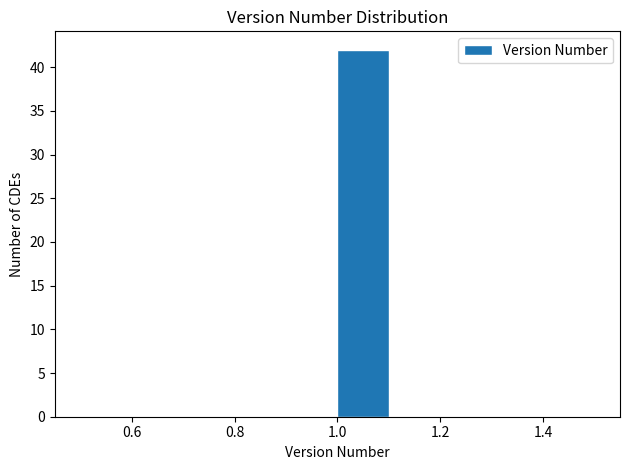

Which range on the x-axis has the tallest bar?

1.0 to 1.1